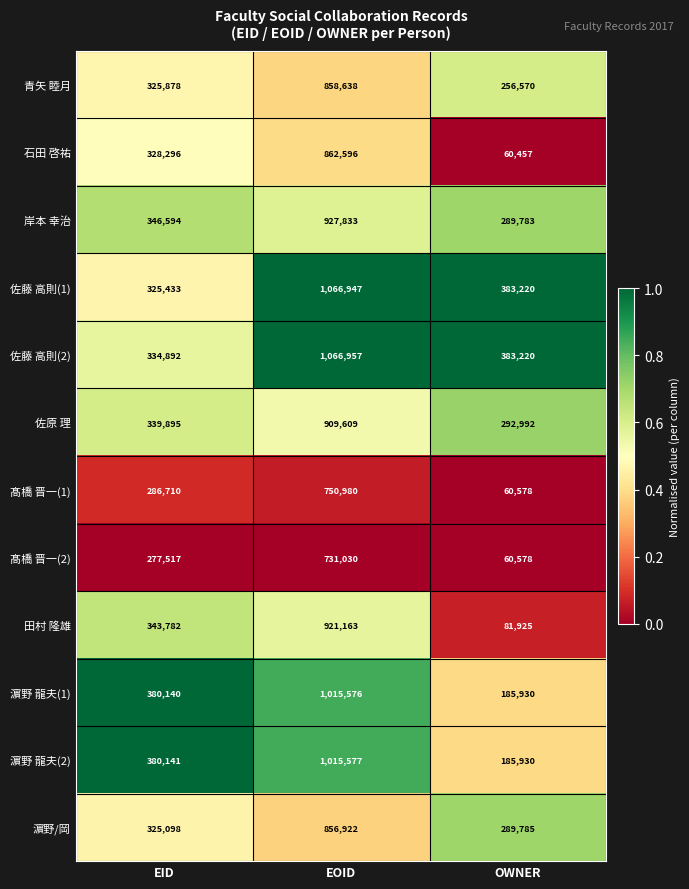

What is the difference between the highest and lowest values at EOID?

335927